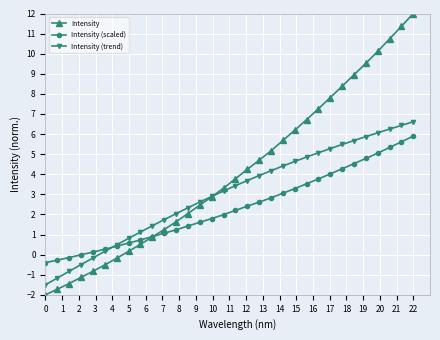

True or false: Intensity has more than 2 interior local peaks.

False